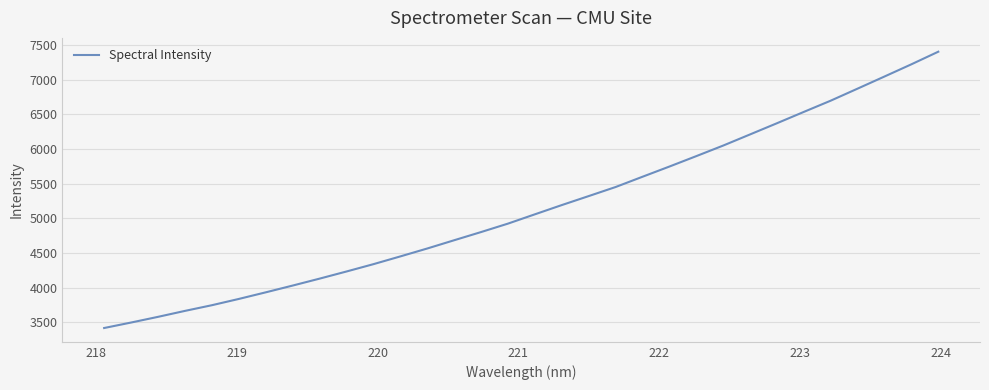

What is the greatest value displayed?

7404.2